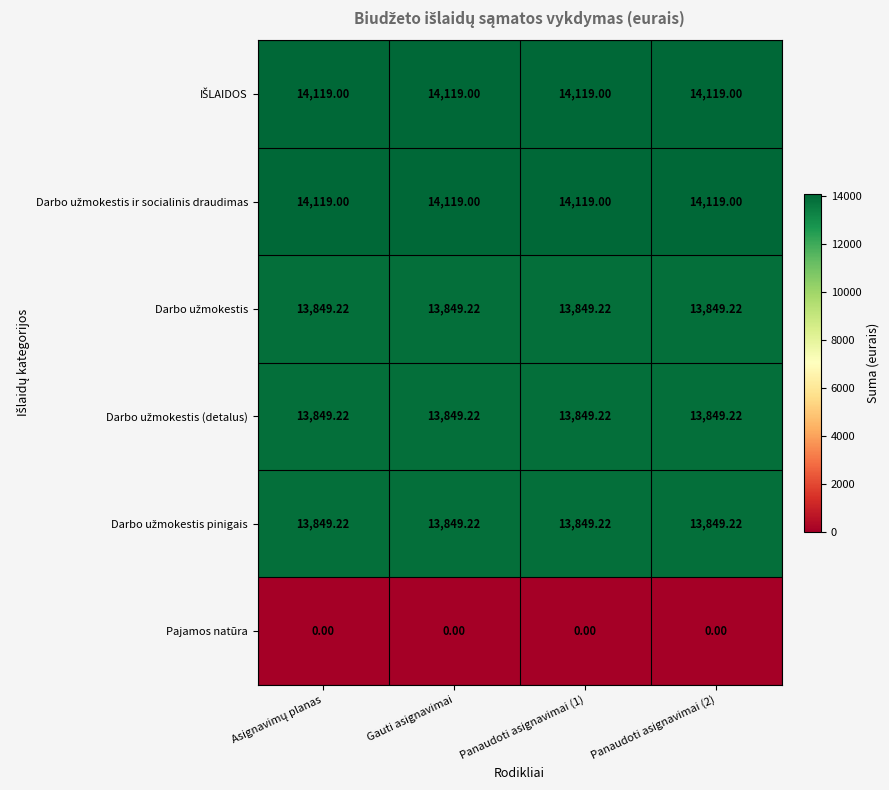

Which label corresponds to the largest value in the chart?

Asignavimų planas